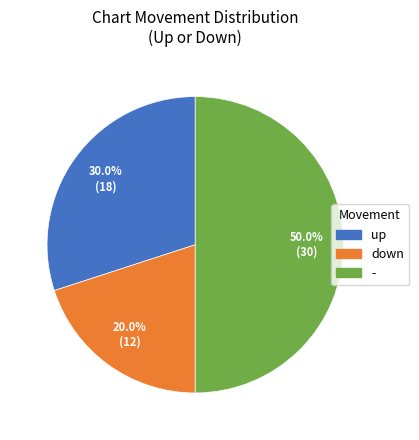

Is up the majority of the pie?

No